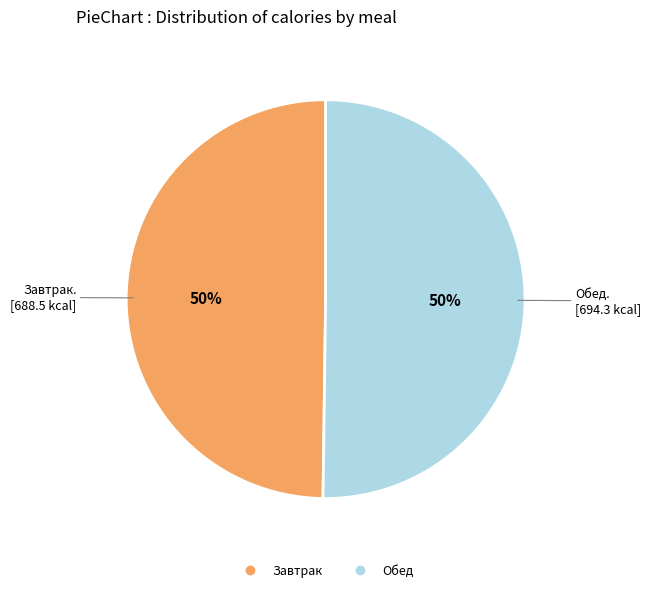

The Обед slice represents 58% of the pie. True or false?

False